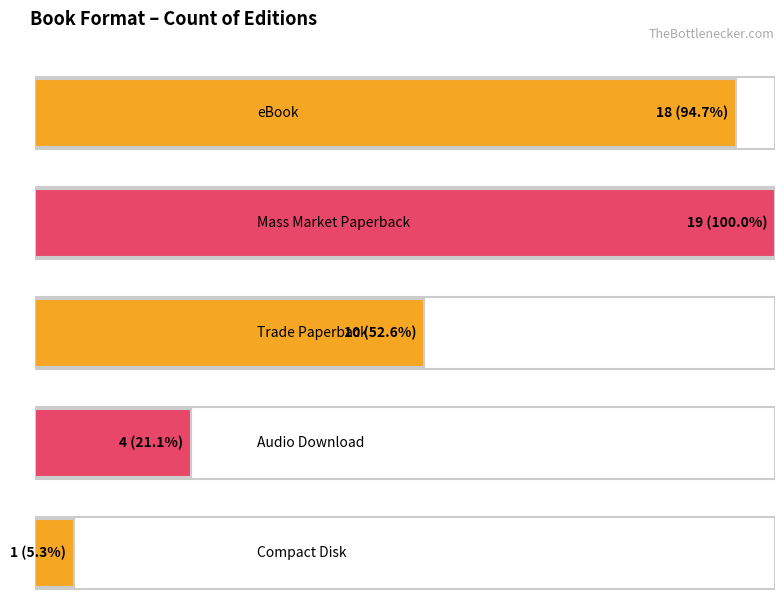

Is it true that the value at Mass Market Paperback is 12?

False